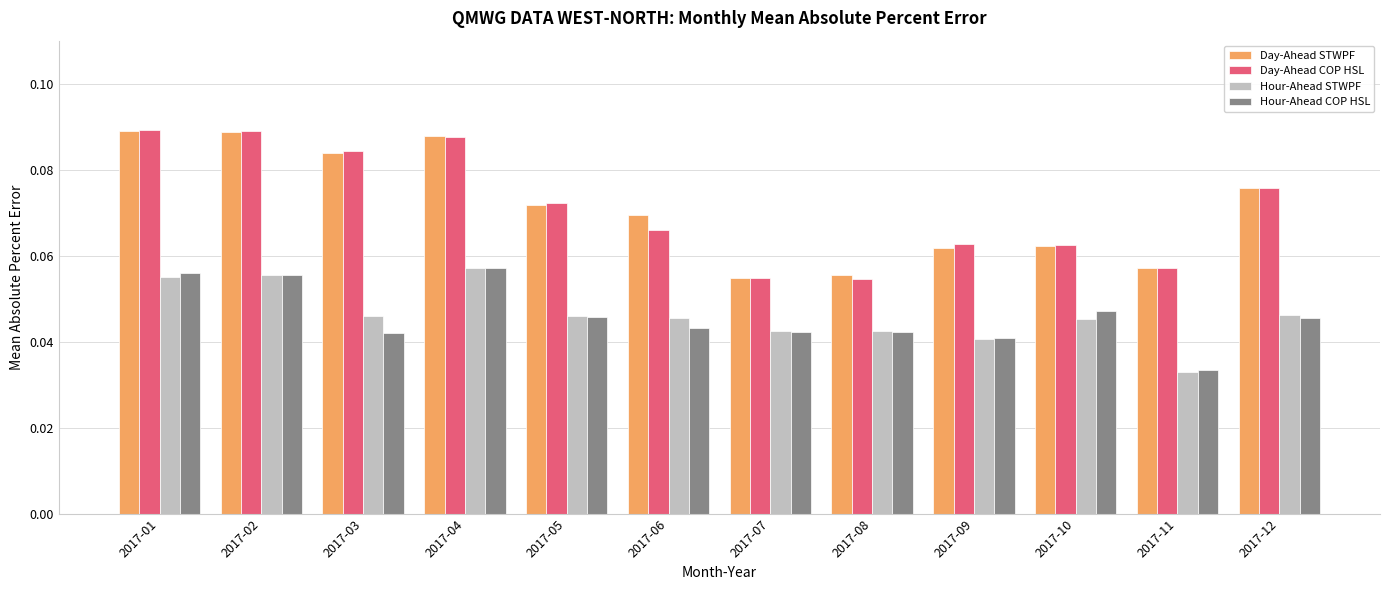

Count the Day-Ahead COP HSL values in the range 0 to 1.

12